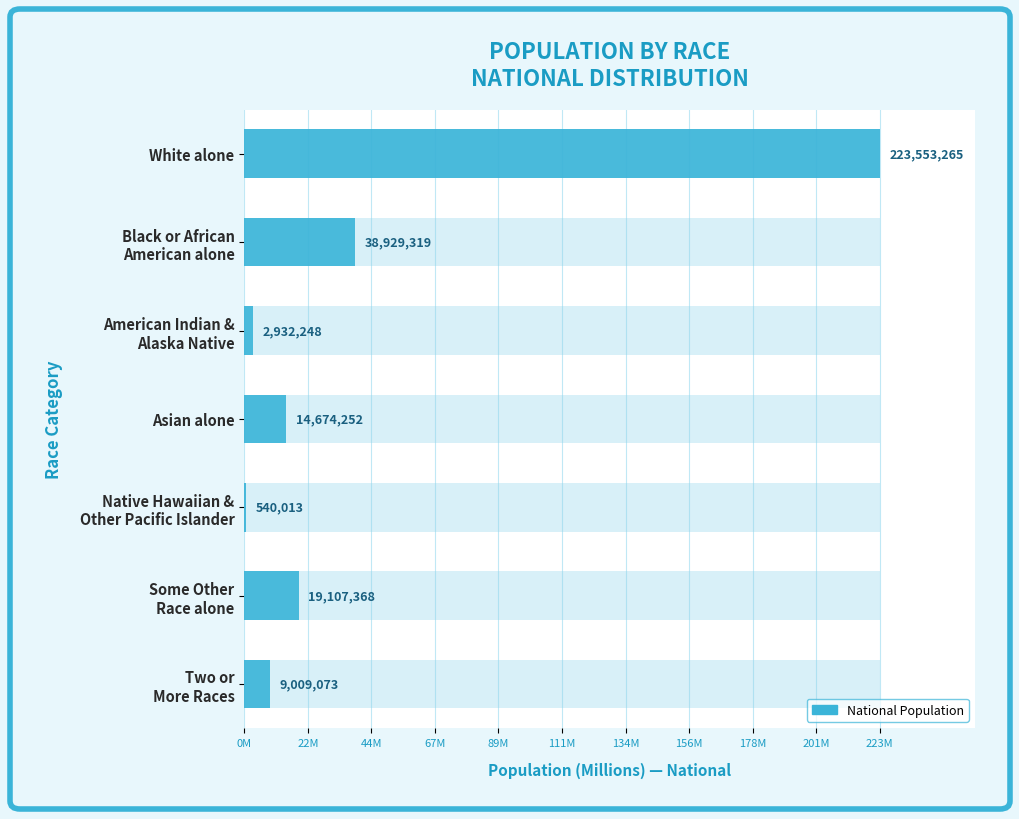

Reading left to right, extract all data points from this chart.

100.0	17.4	1.3	6.6	0.2	8.5	4.0